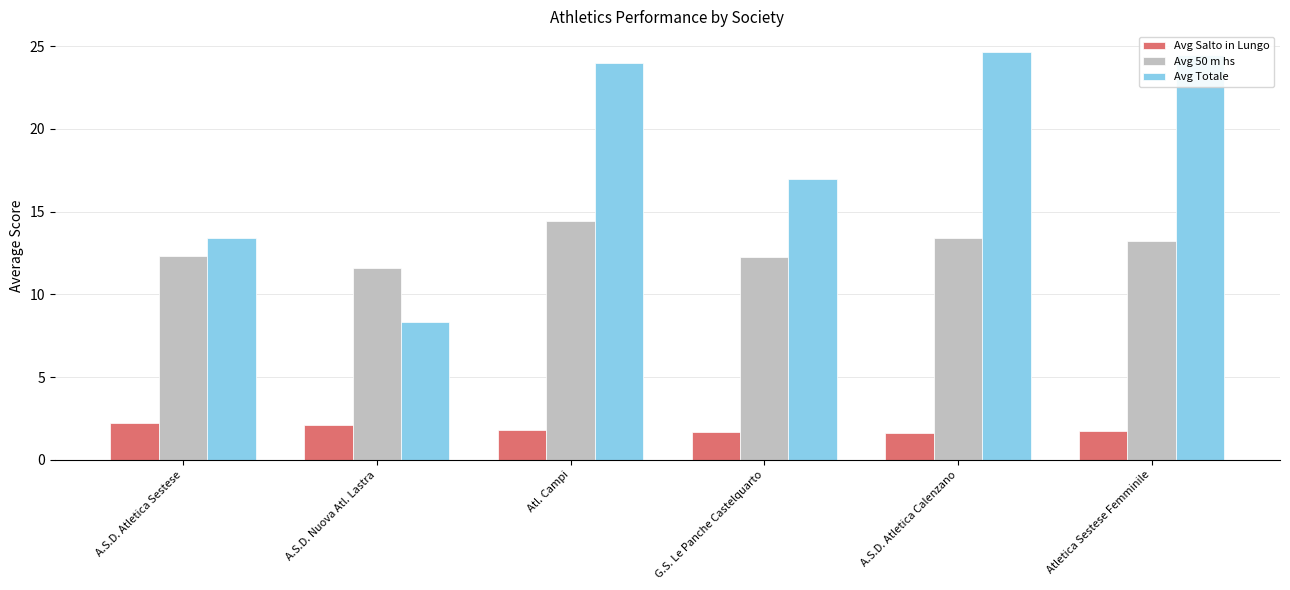

Which series has the largest total across all categories?

Avg Totale